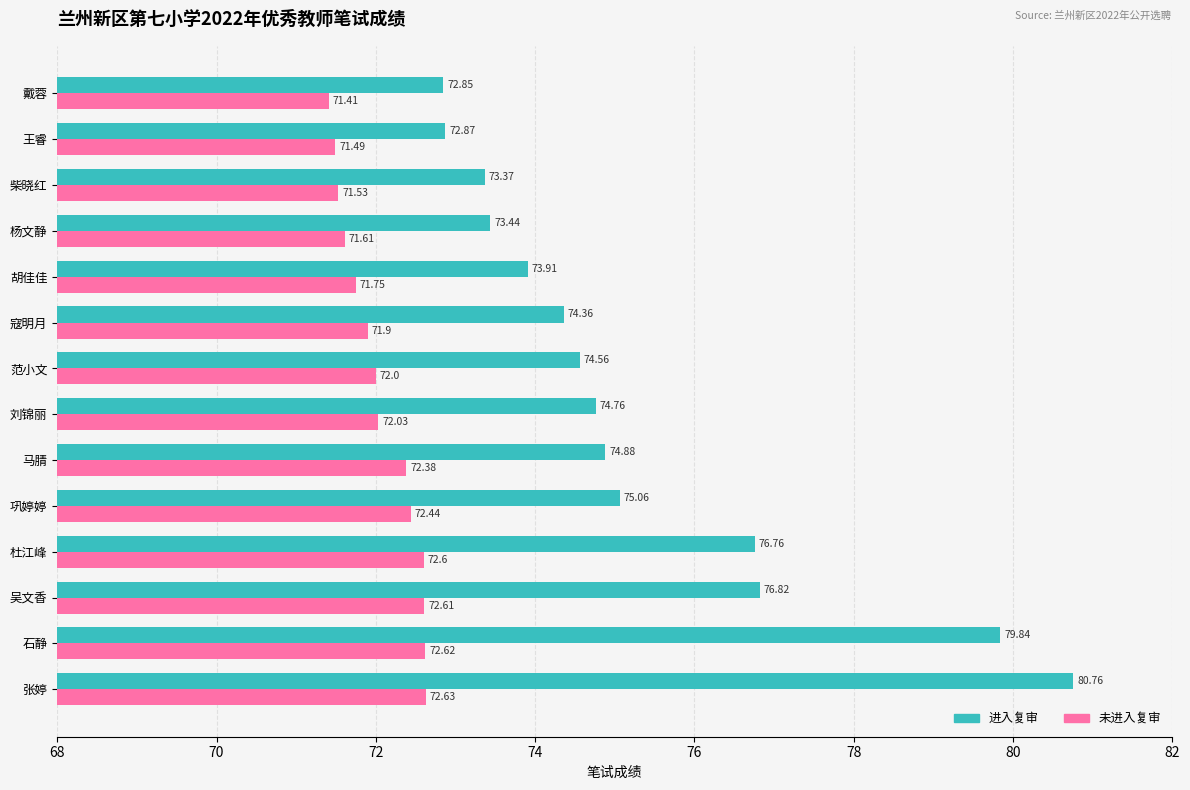

Where is 未进入复审 nearest to the value 72?

范小文